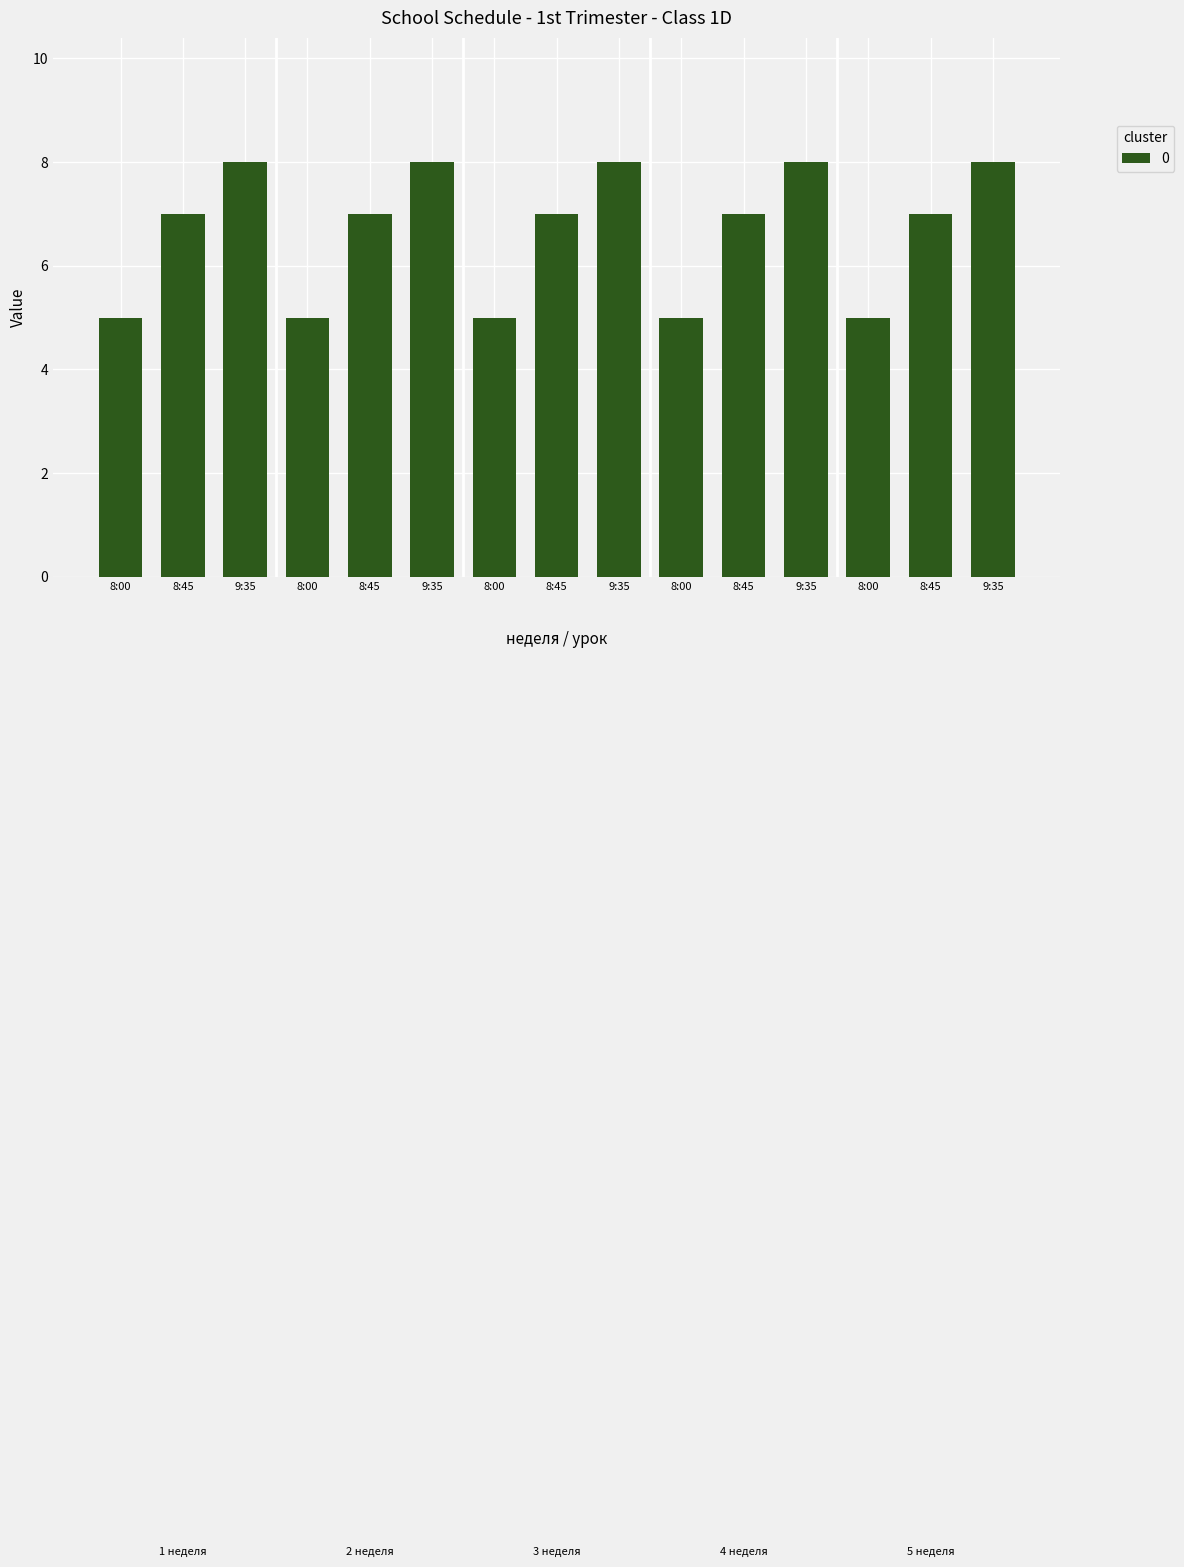

What is the smallest value displayed?

5